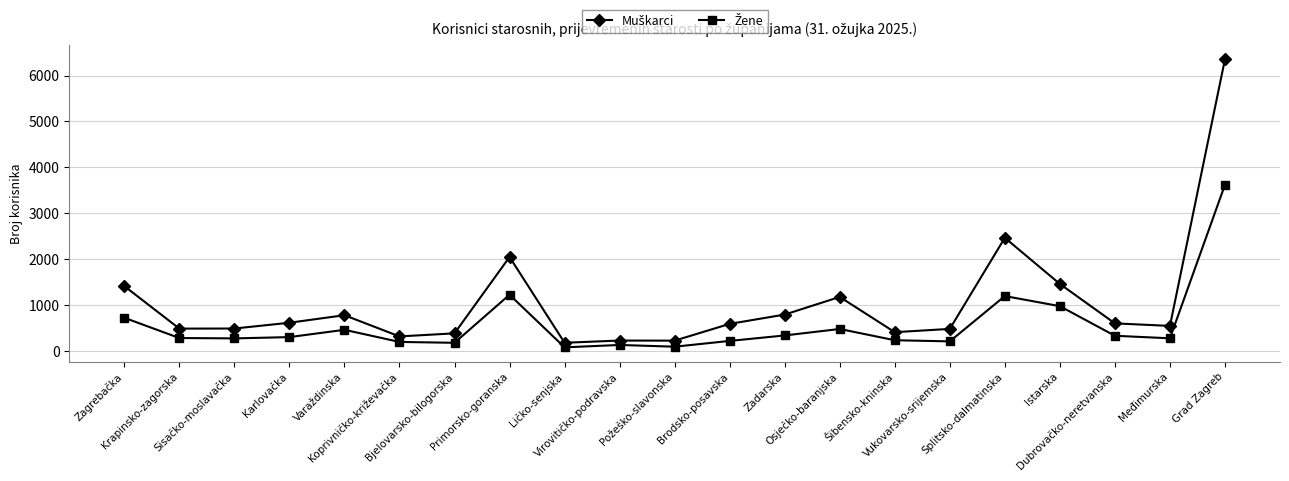

True or false: Žene and Muškarci intersect in this chart.

False